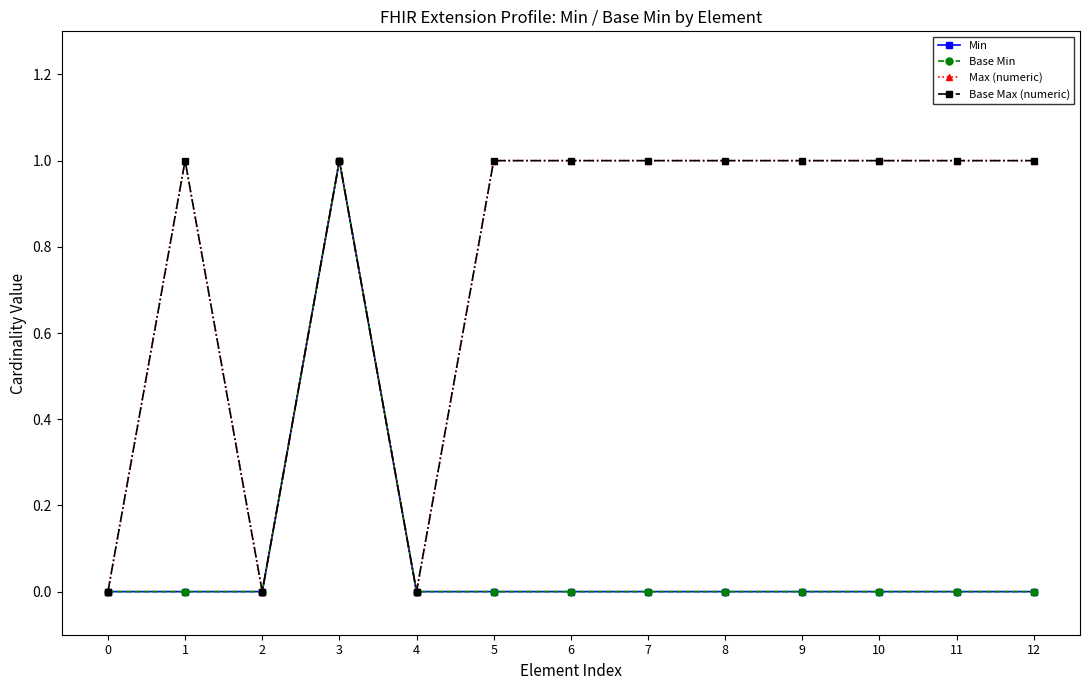

How many positive values does the Base Min series have?

1